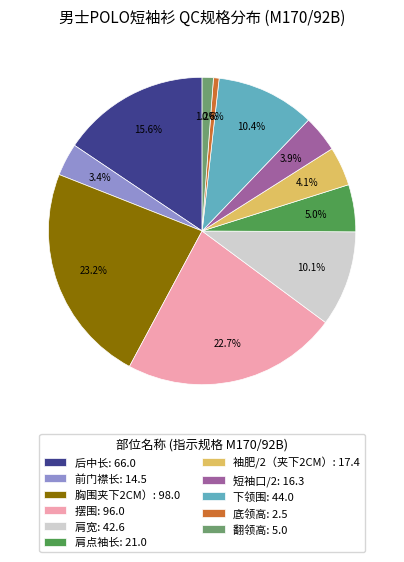

Does 翻领高 represent more than half of the total?

No